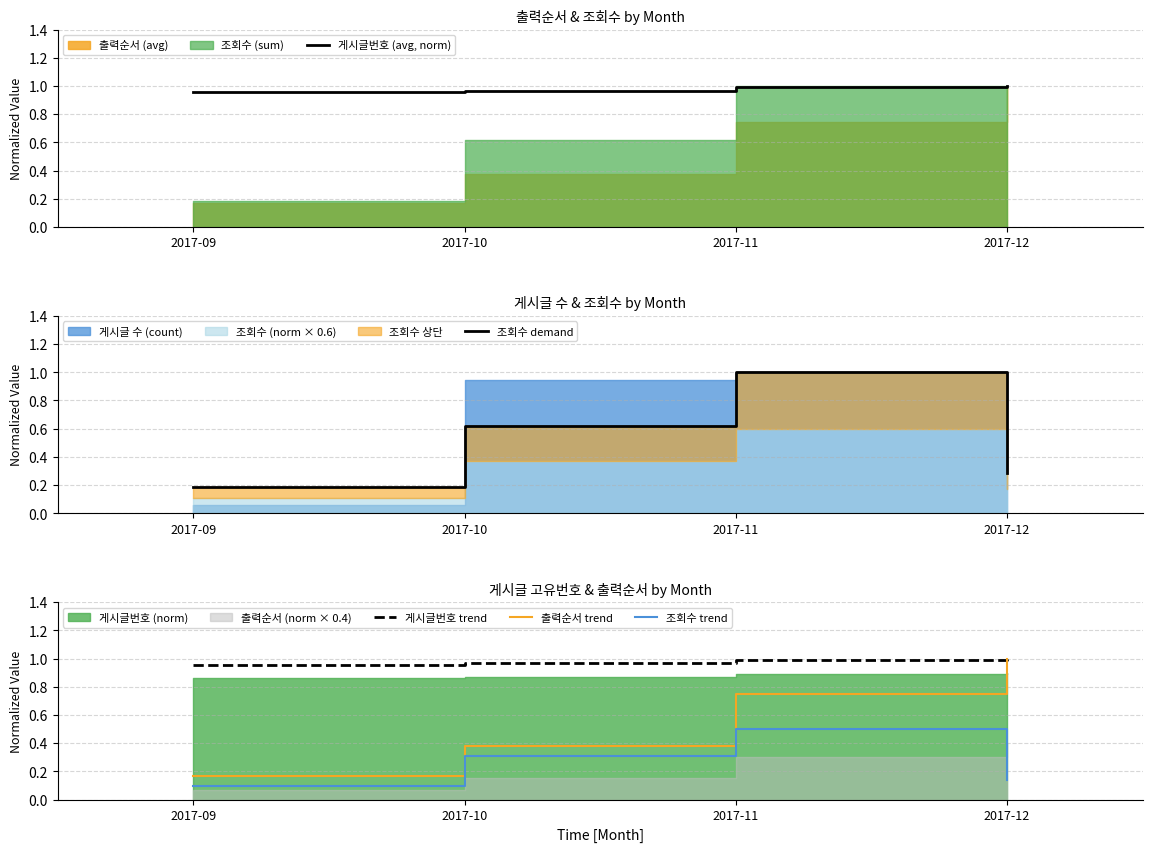

The 게시글번호 (avg, norm) series shows 1.3 at 2017-12. True or false?

False